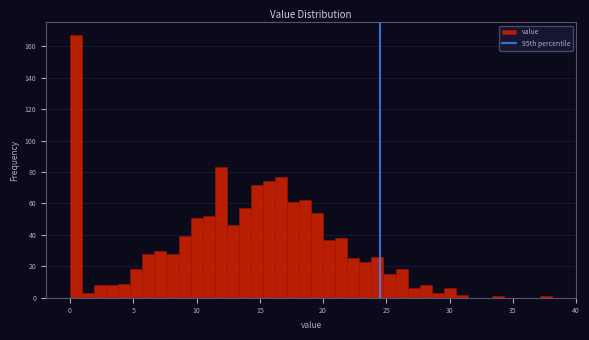

Around what value on the x-axis is the tallest bar? Give the approximate position of its centre, as read against the axis.

0.5